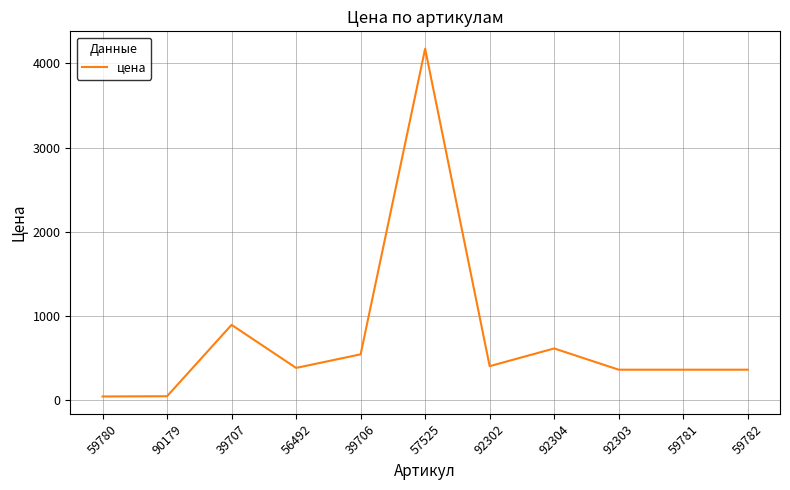

The chart shows a value of 215.3 at 92302. True or false?

False